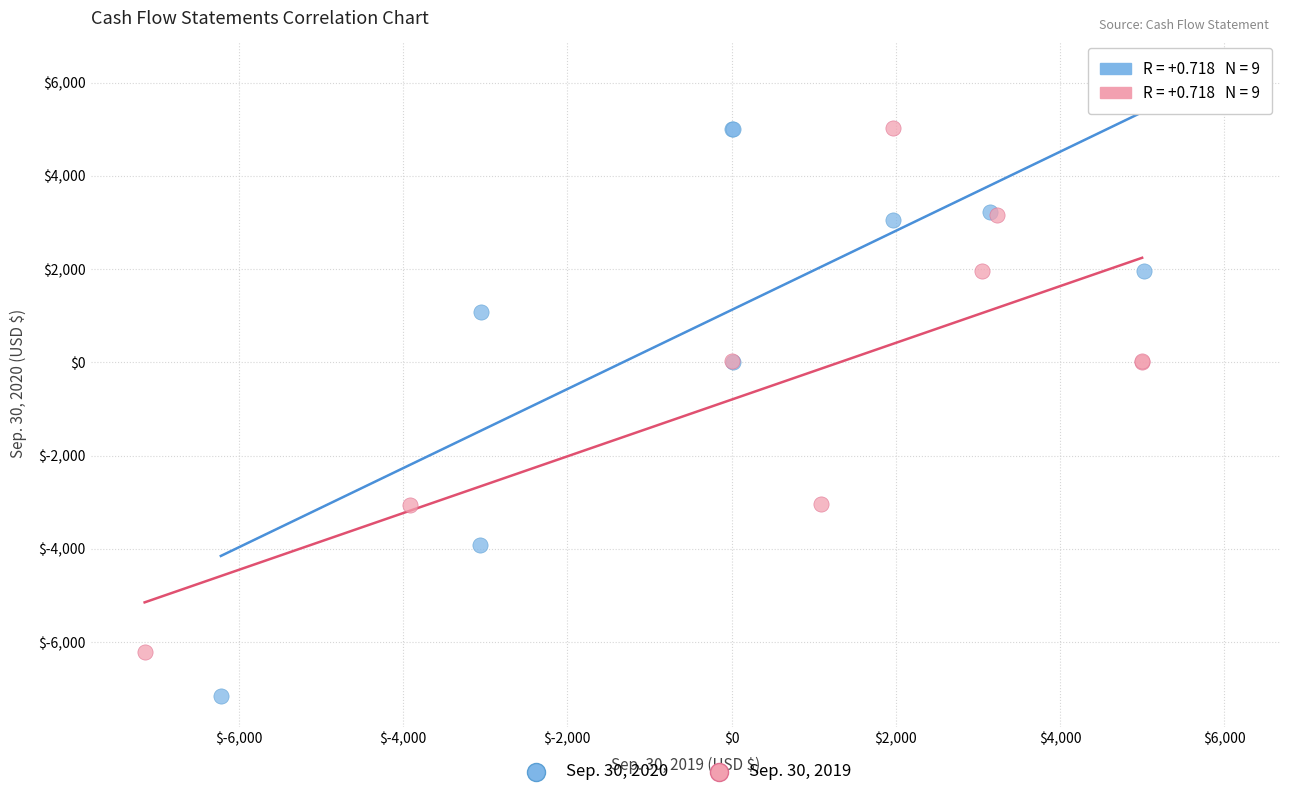

Which series has the largest Y range (max minus min)?

Sep. 30, 2020